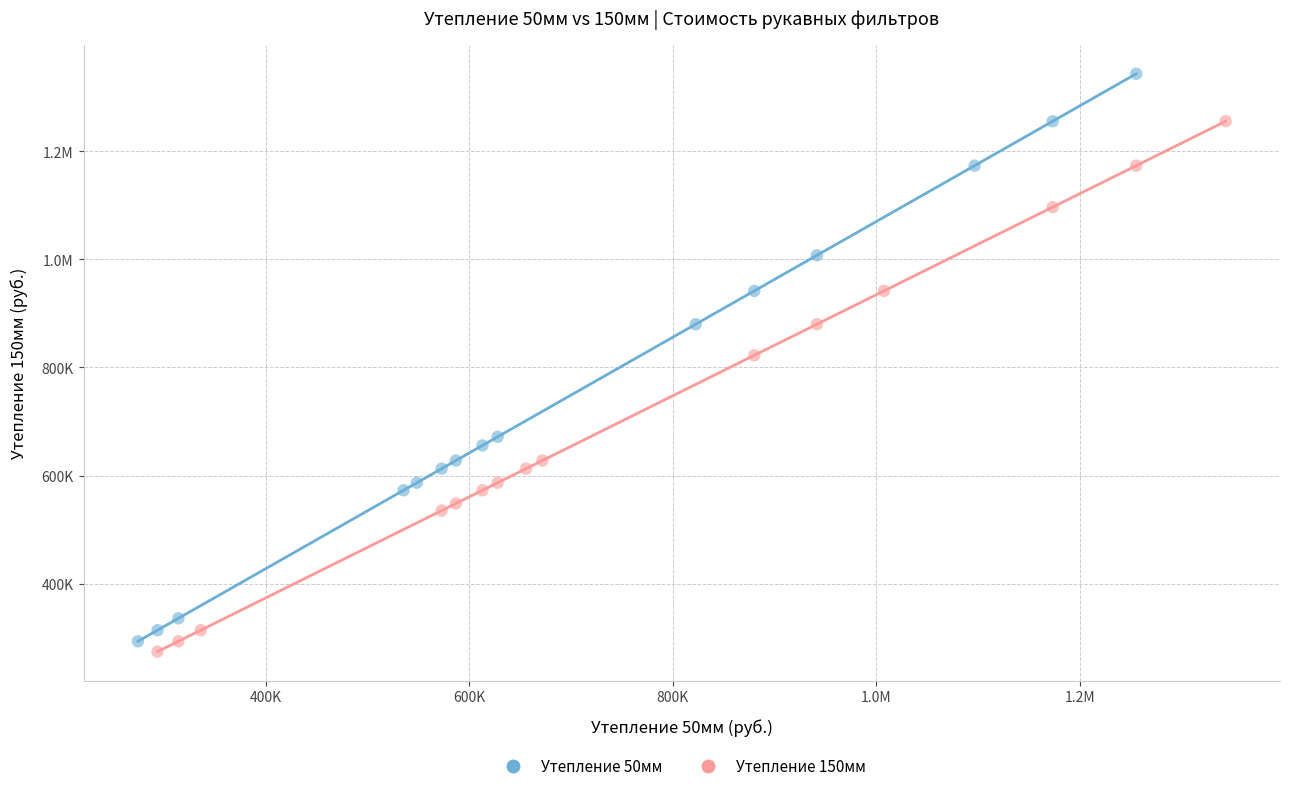

What are all the series names shown in the legend?

Утепление 50мм, Утепление 150мм